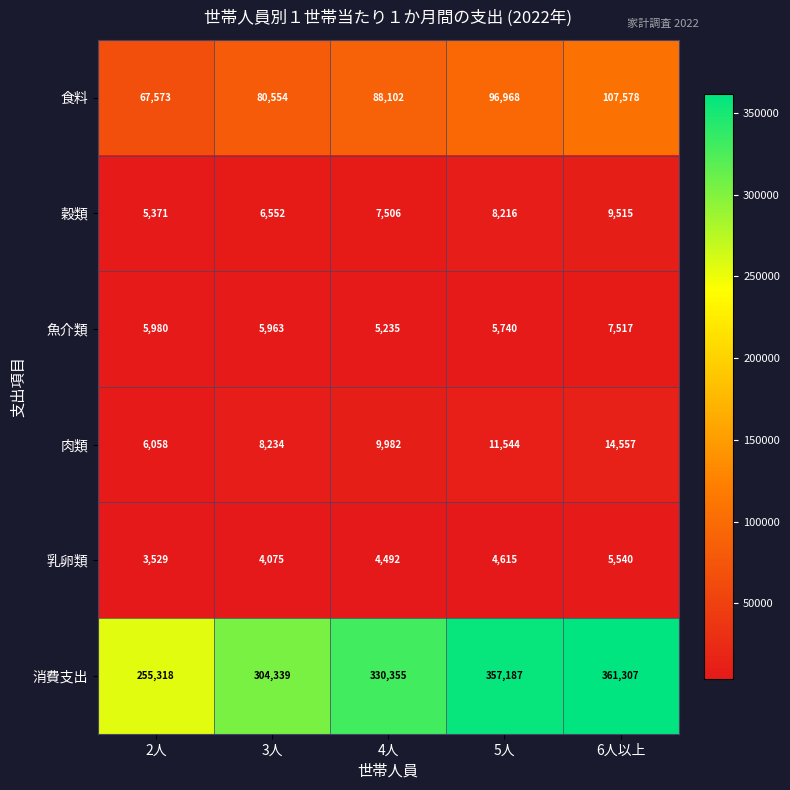

Which label corresponds to the smallest value in the chart?

2人